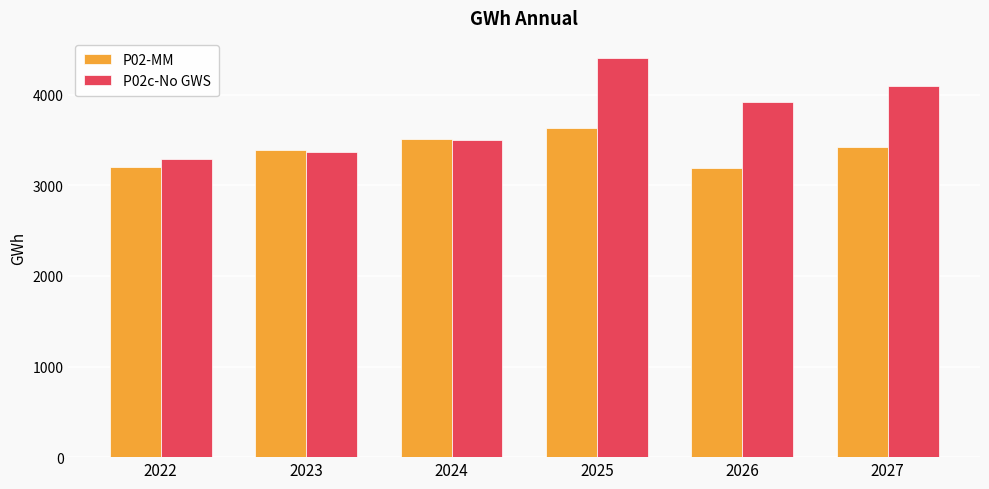

How many data points in P02-MM are less than 3428?

3